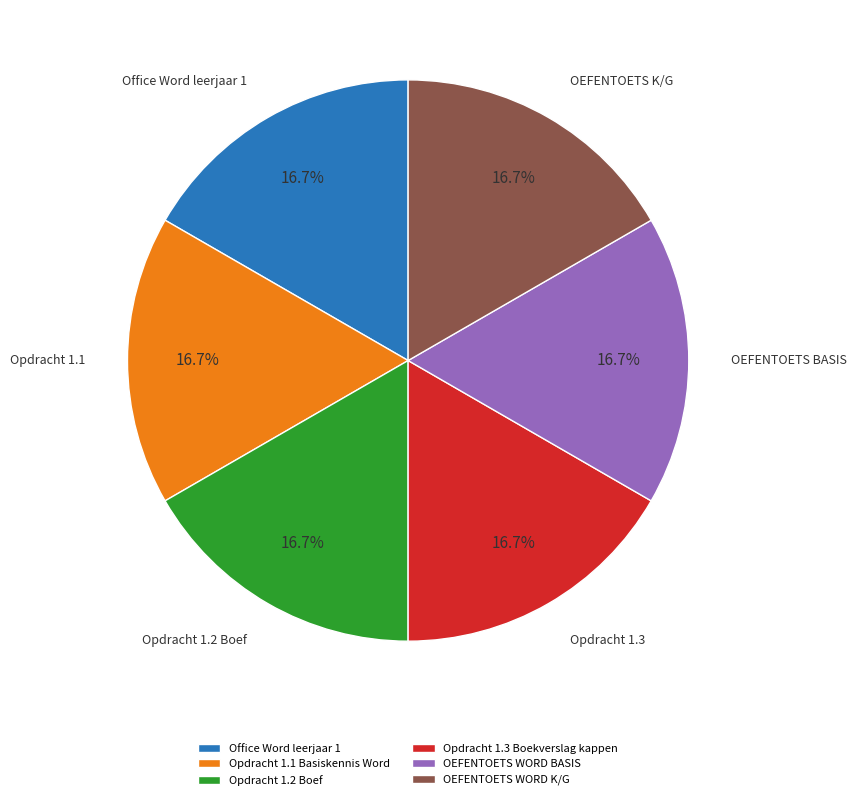

Is OEFENTOETS WORD BASIS the majority of the pie?

No